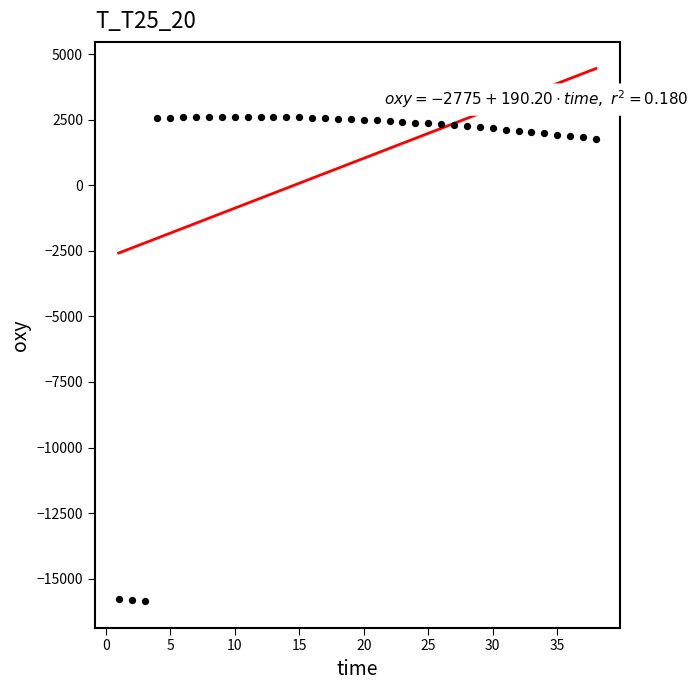

What is the range of Y values (max minus min)?

18465.8